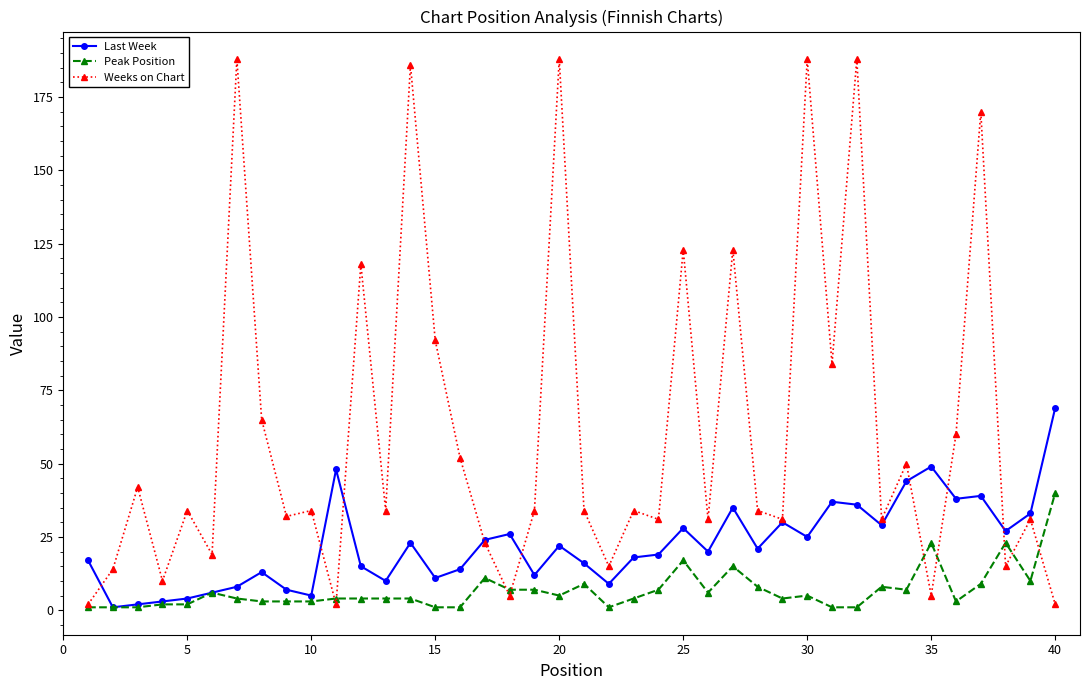

How many lines are shown in the chart?

3